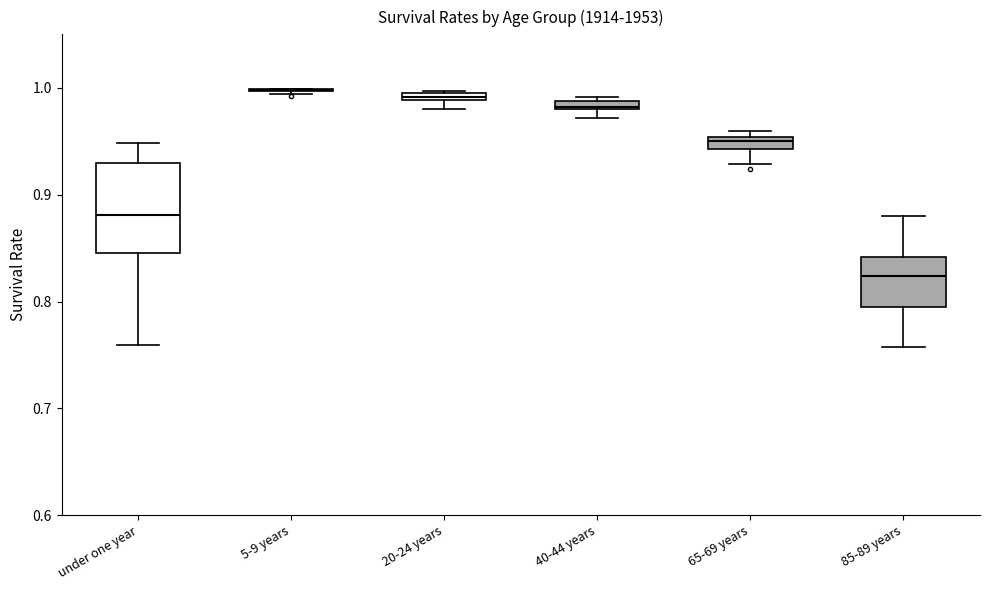

Which box is the tallest, from its lower edge to its upper edge?

under one year